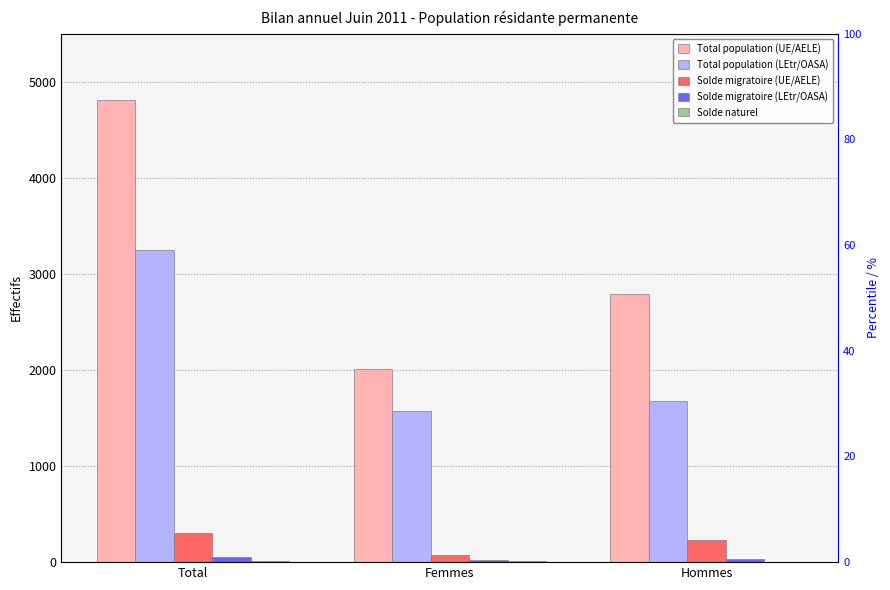

At which category is the sum across all series the highest?

Total